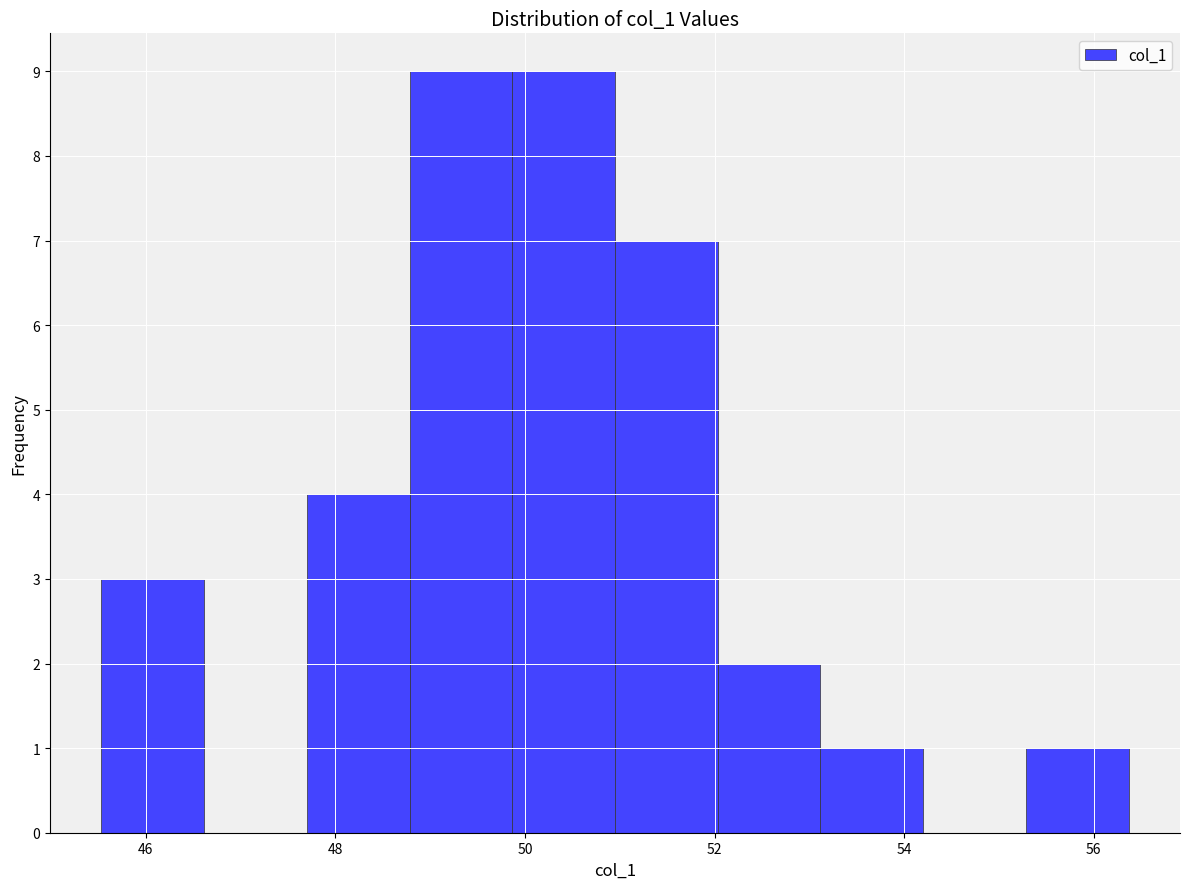

Reading left to right, list every bar in this chart as the range it spans on the x-axis followed by its height. Neither the bar edges nor the heights are printed on the chart, so give them approximately, as read against the axes.

45.6 to 46.6: 3
46.6 to 47.6: 0
47.6 to 48.8: 4
48.8 to 49.8: 9
49.8 to 51.0: 9
51.0 to 52.0: 7
52.0 to 53.2: 2
53.2 to 54.2: 1
54.2 to 55.2: 0
55.2 to 56.4: 1